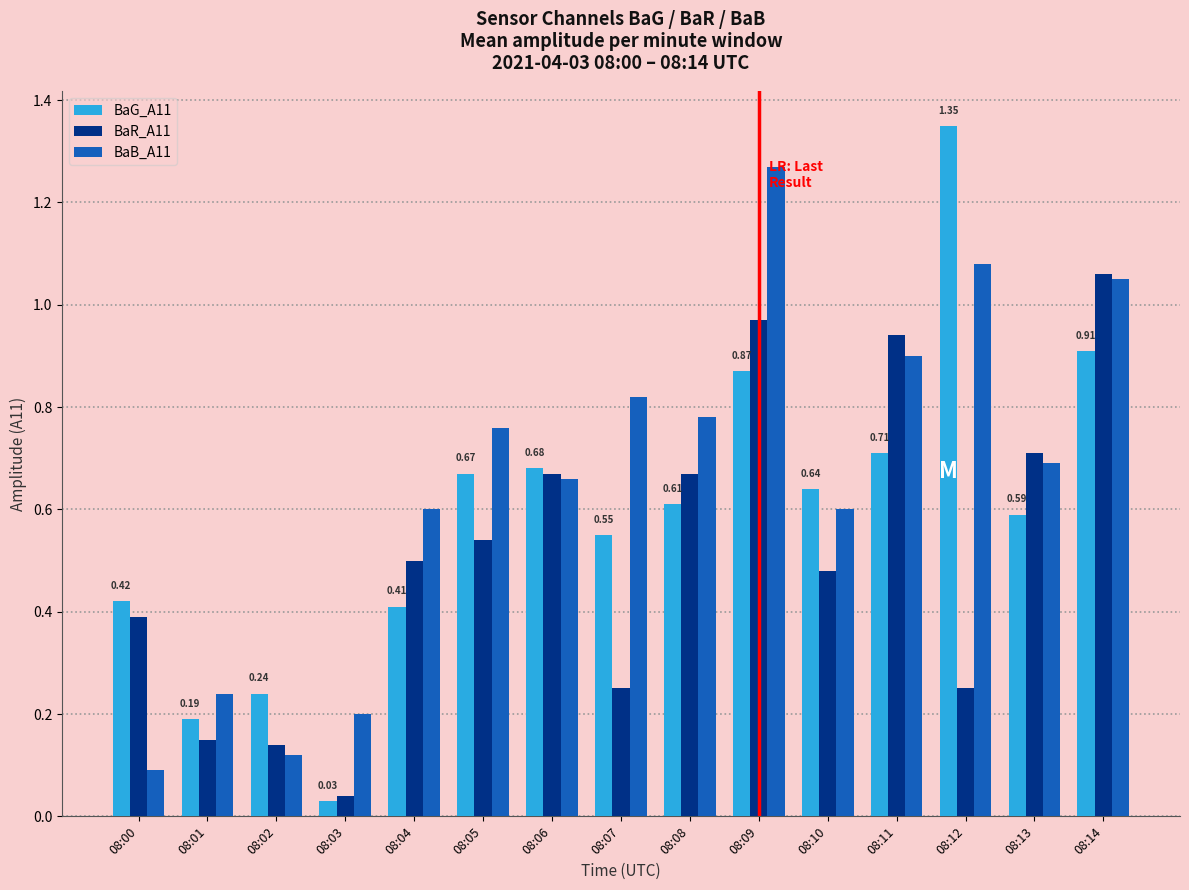

Count the number of data series in this chart.

3